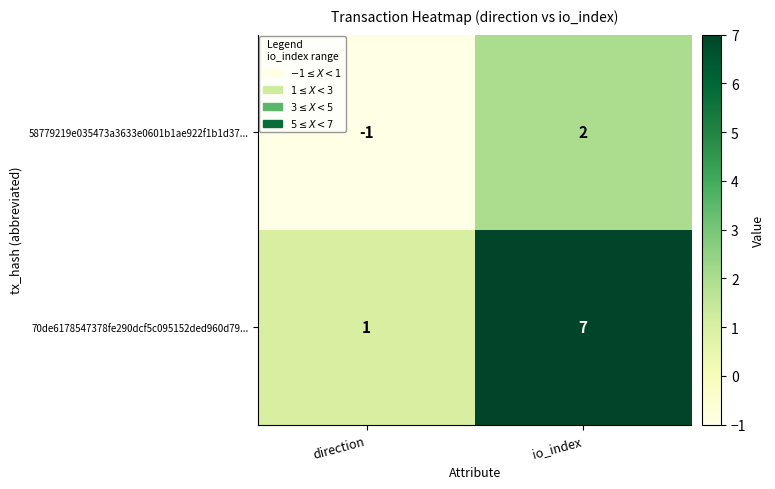

What is the difference between the 58779219e035473a3633e0601b1ae922f1b1d37... values at direction and io_index?

3